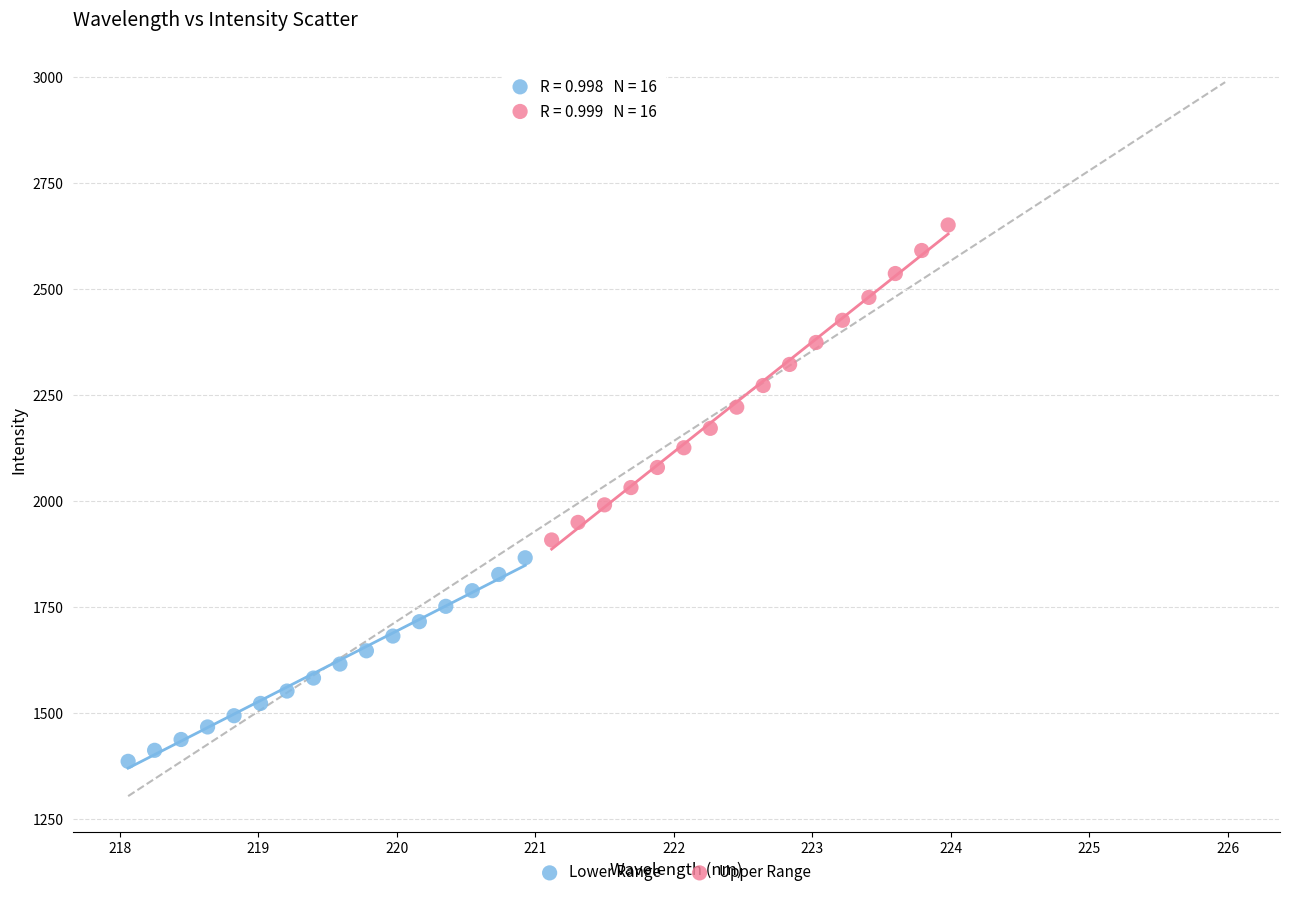

Which series has the largest Y range (max minus min)?

Upper Range